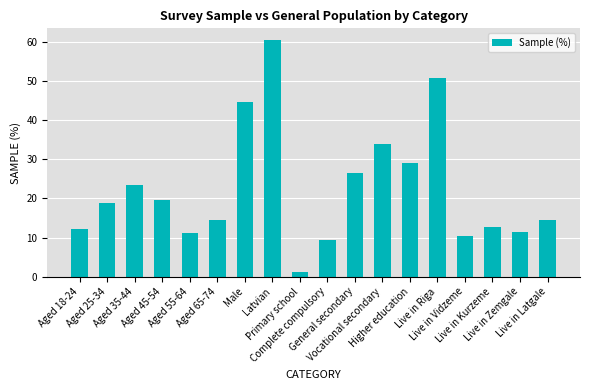

Which label corresponds to the smallest value in the chart?

Primary school